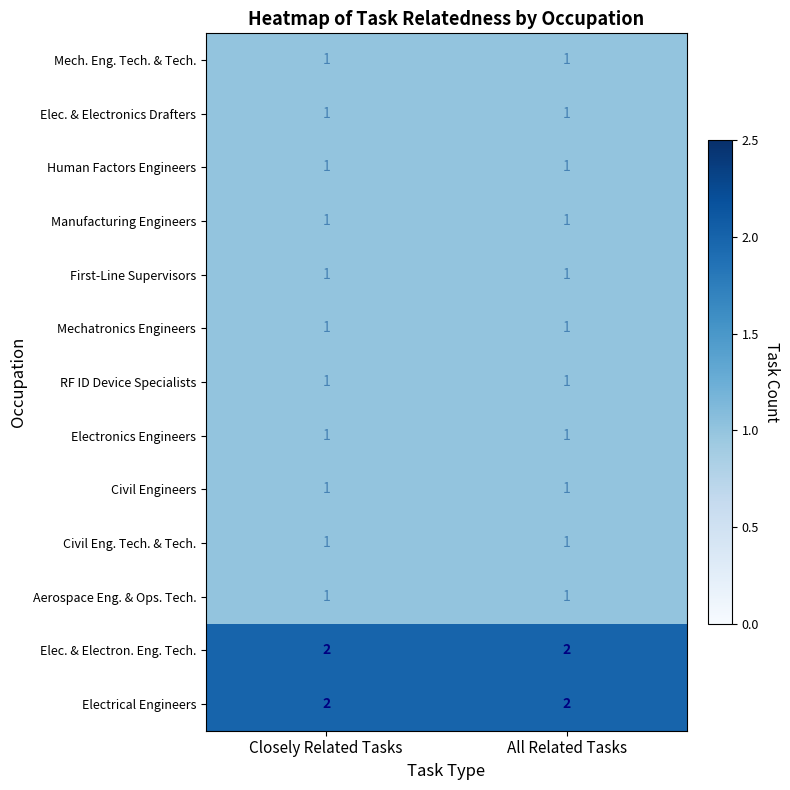

Reading left to right, extract all data points from this chart.

Mech. Eng. Tech. & Tech.: Closely Related Tasks=1	All Related Tasks=1
Elec. & Electronics Drafters: Closely Related Tasks=1	All Related Tasks=1
Human Factors Engineers: Closely Related Tasks=1	All Related Tasks=1
Manufacturing Engineers: Closely Related Tasks=1	All Related Tasks=1
First-Line Supervisors: Closely Related Tasks=1	All Related Tasks=1
Mechatronics Engineers: Closely Related Tasks=1	All Related Tasks=1
RF ID Device Specialists: Closely Related Tasks=1	All Related Tasks=1
Electronics Engineers: Closely Related Tasks=1	All Related Tasks=1
Civil Engineers: Closely Related Tasks=1	All Related Tasks=1
Civil Eng. Tech. & Tech.: Closely Related Tasks=1	All Related Tasks=1
Aerospace Eng. & Ops. Tech.: Closely Related Tasks=1	All Related Tasks=1
Elec. & Electron. Eng. Tech.: Closely Related Tasks=2	All Related Tasks=2
Electrical Engineers: Closely Related Tasks=2	All Related Tasks=2